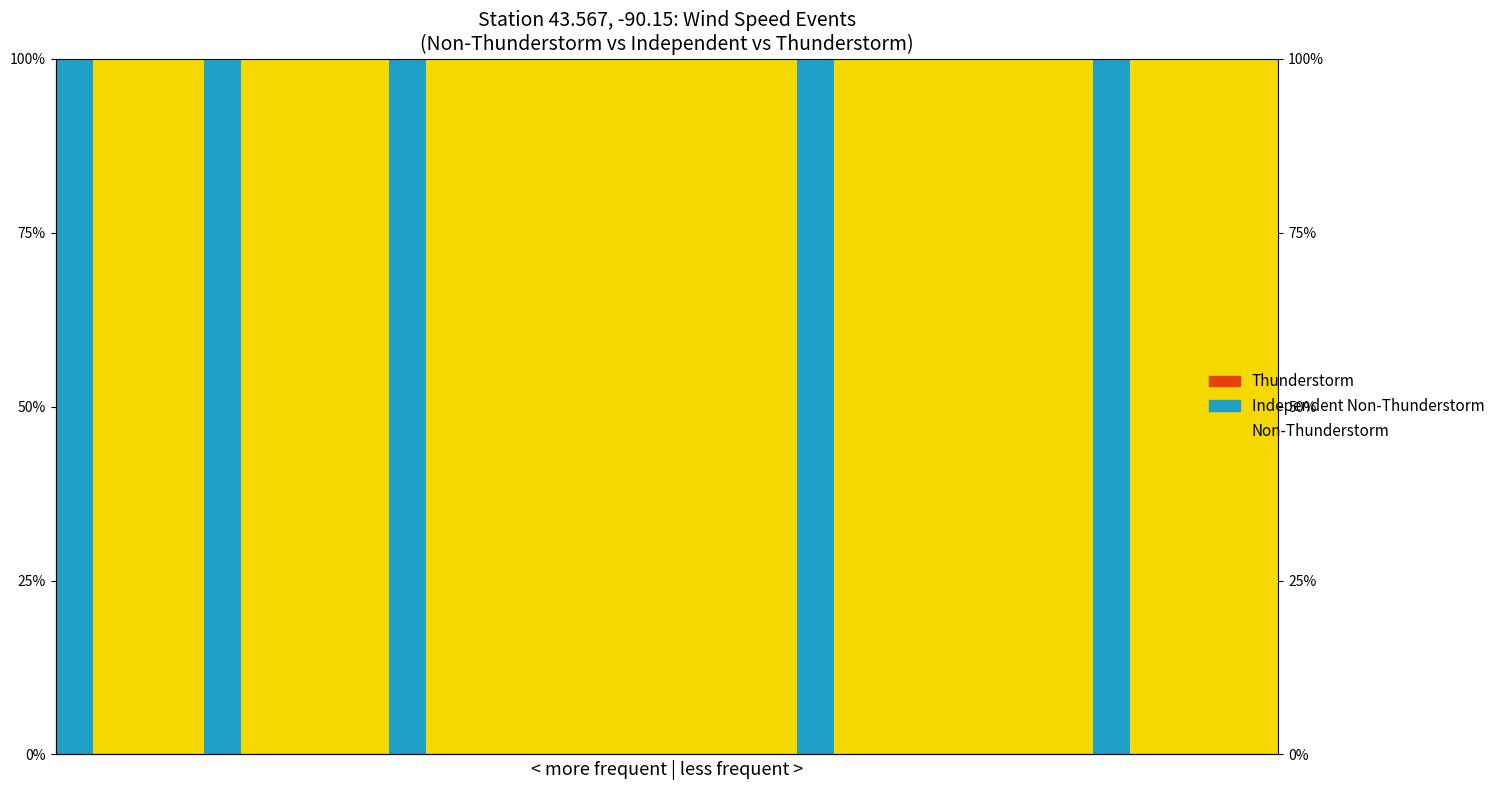

List the labels in order of Thunderstorm value, largest first.

0, 1, 2, 3, 4, 5, 6, 7, 8, 9, 10, 11, 12, 13, 14, 15, 16, 17, 18, 19, 20, 21, 22, 23, 24, 25, 26, 27, 28, 29, 30, 31, 32